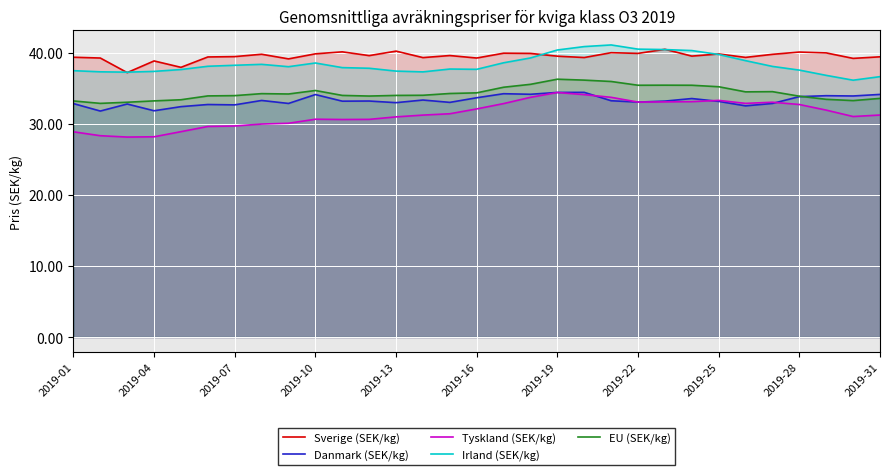

True or false: EU (SEK/kg) has a value of 34.7 at 2019-10.

True